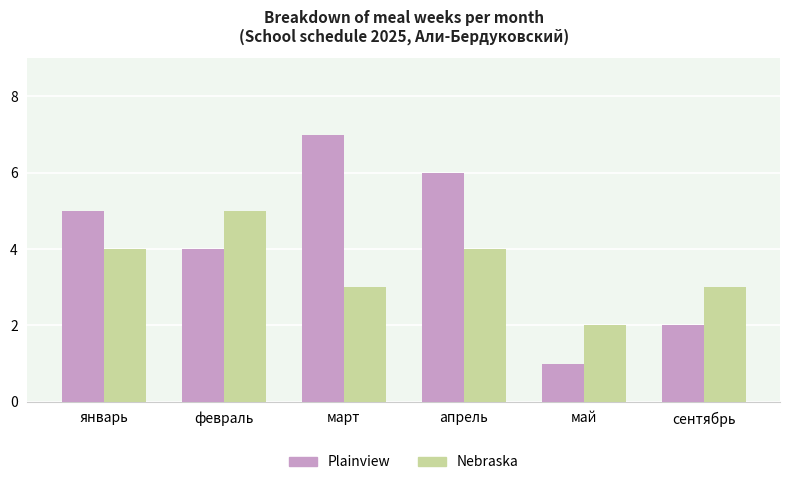

Reading left to right, extract all data points from this chart.

Plainview: январь=5	февраль=4	март=7	апрель=6	май=1	сентябрь=2
Nebraska: январь=4	февраль=5	март=3	апрель=4	май=2	сентябрь=3